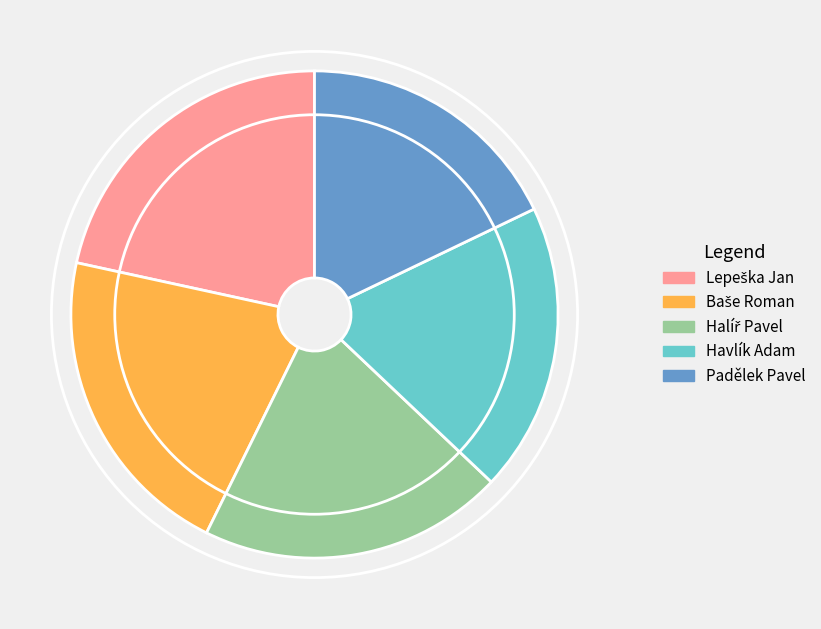

Which category has the smallest portion of the pie?

Padělek Pavel